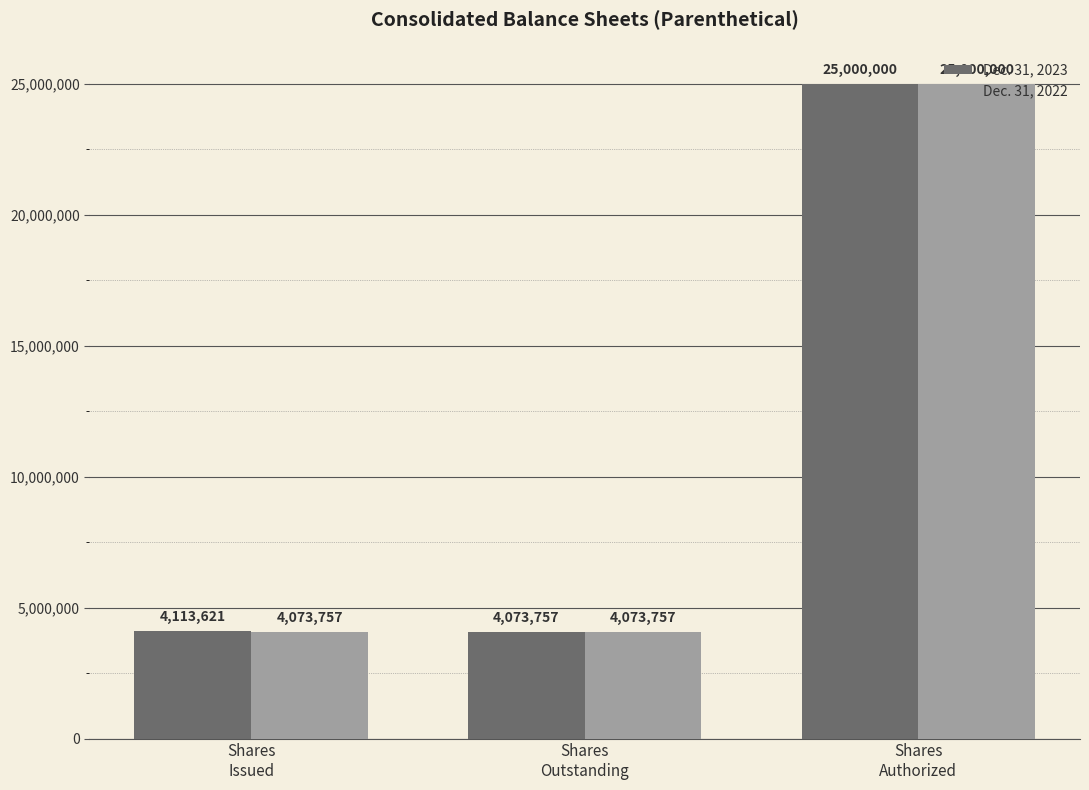

What is the sum of all Dec. 31, 2022 values?

33147514